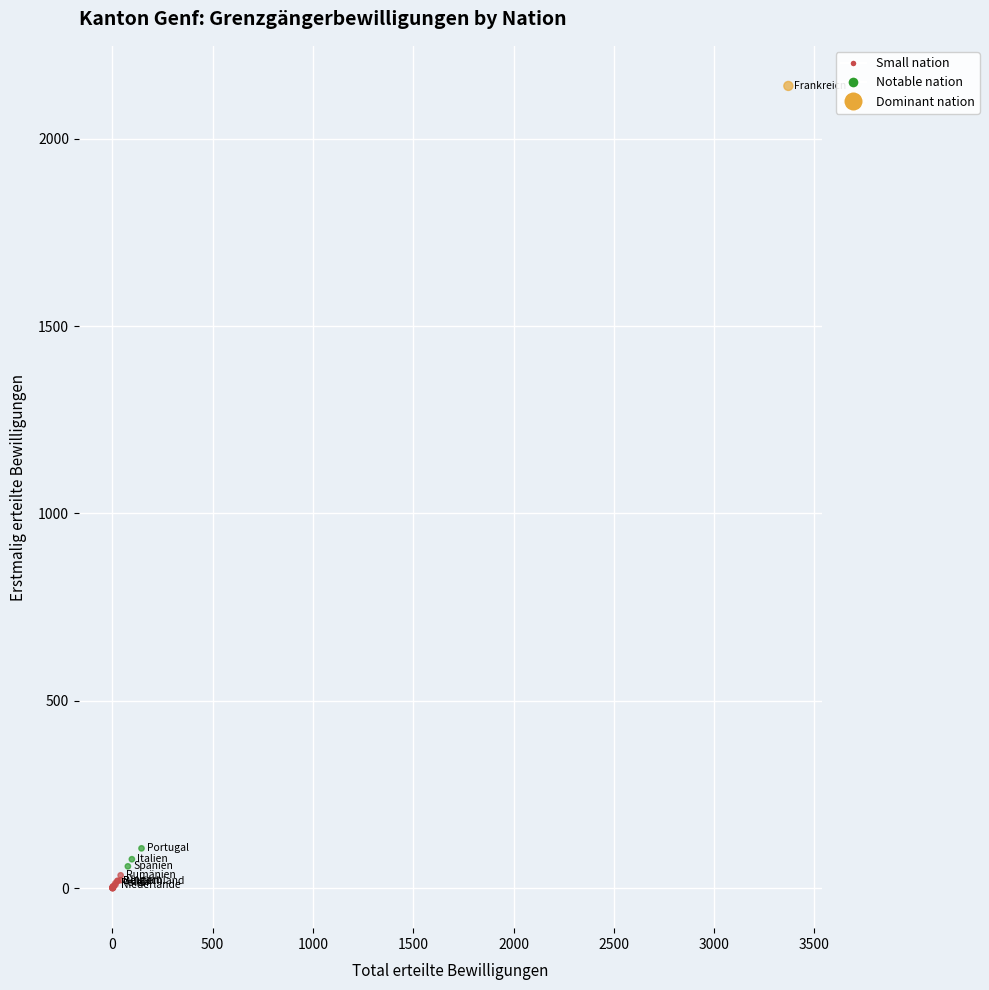

What Y value in the scatter plot is closest to 1070?

106